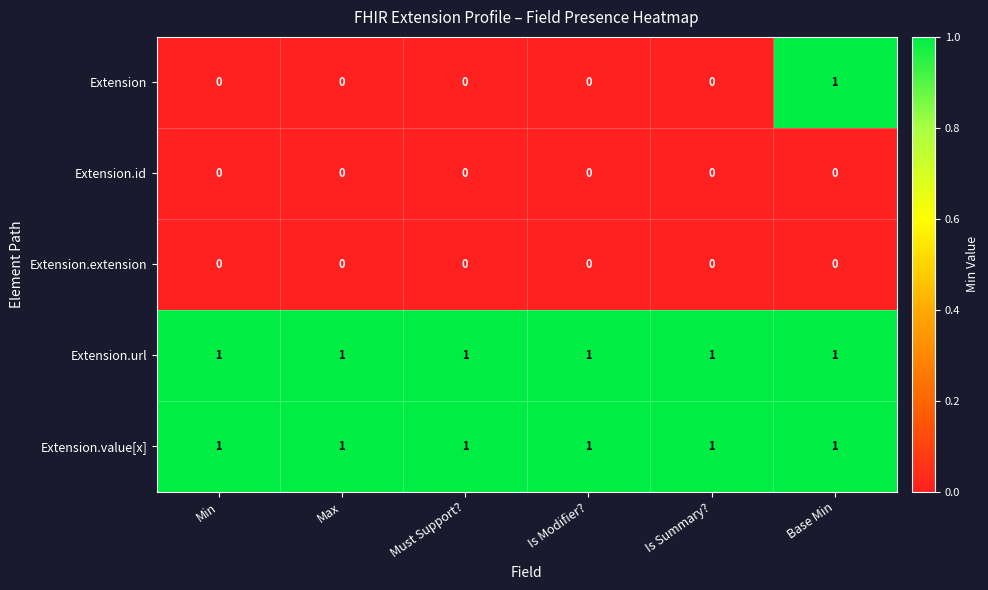

At how many categories does at least one series exceed 0?

6